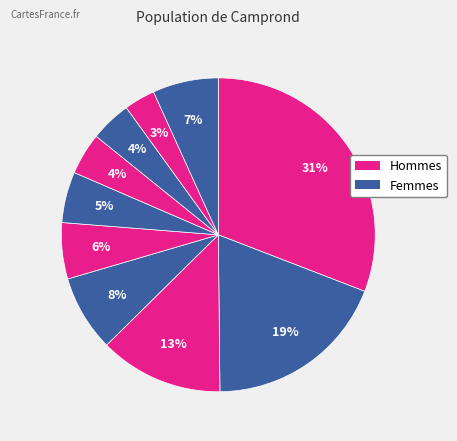

How many segments does this pie chart have?

10